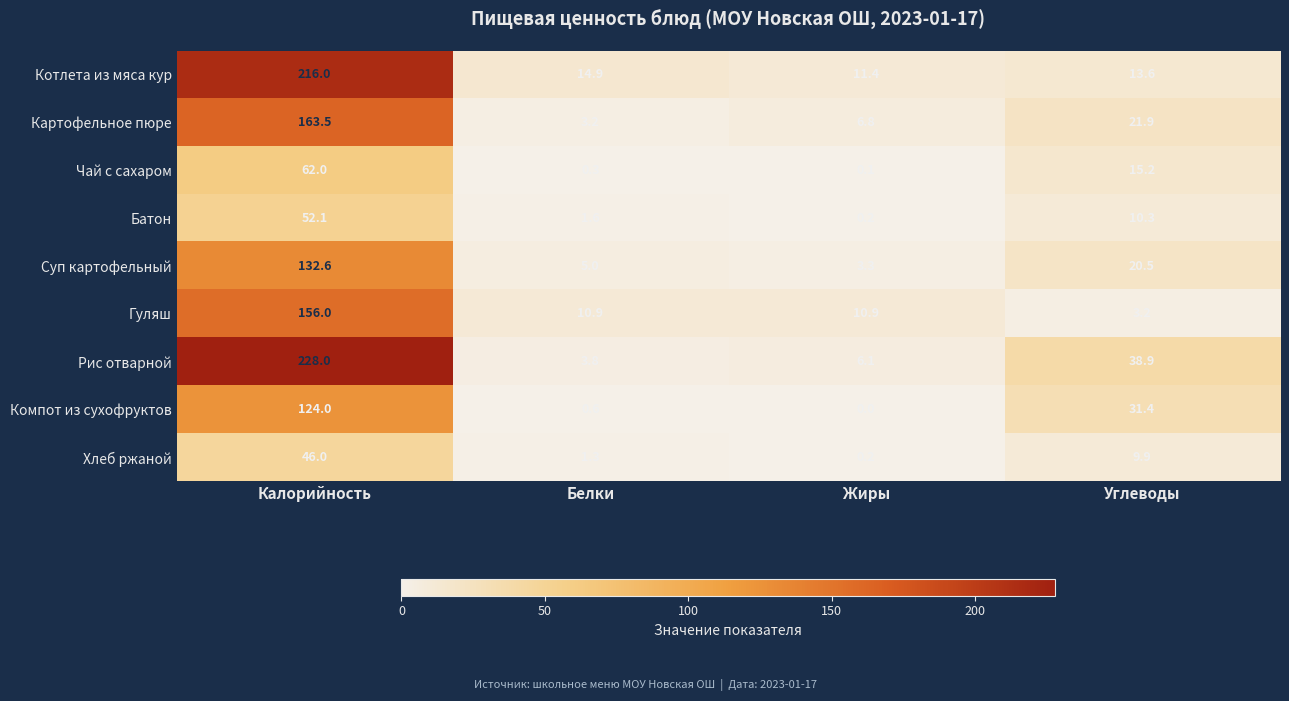

At which label does Рис отварной first exceed 38?

Калорийность